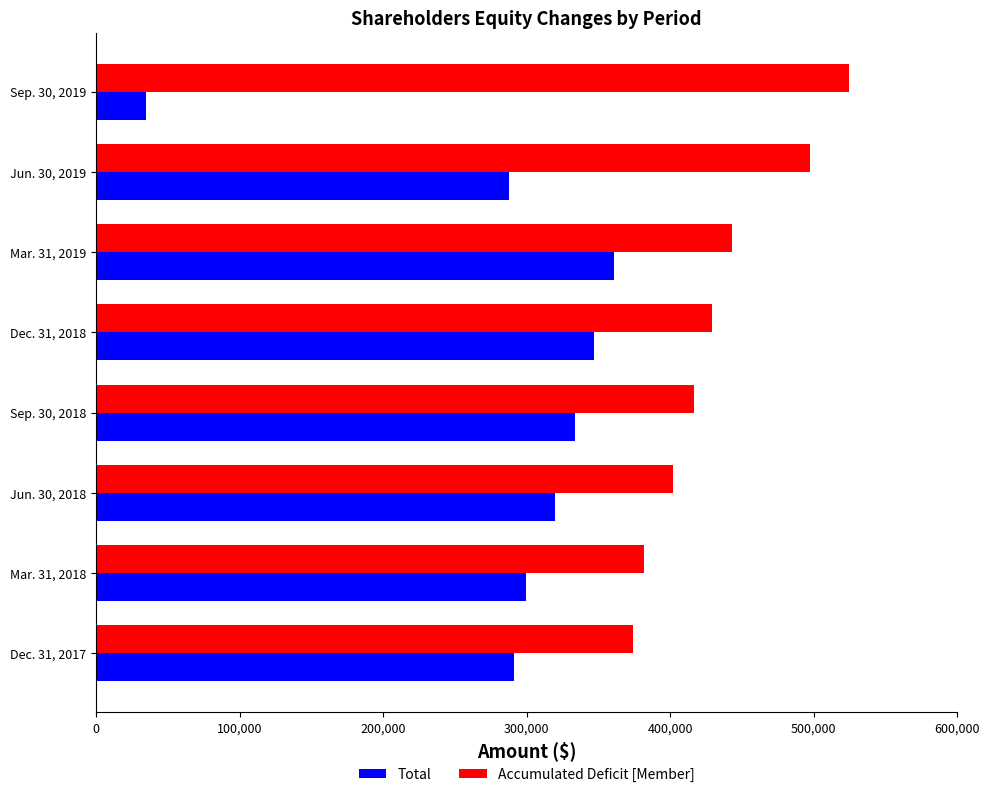

The value of Total at Jun. 30, 2018 is 319451. True or false?

True